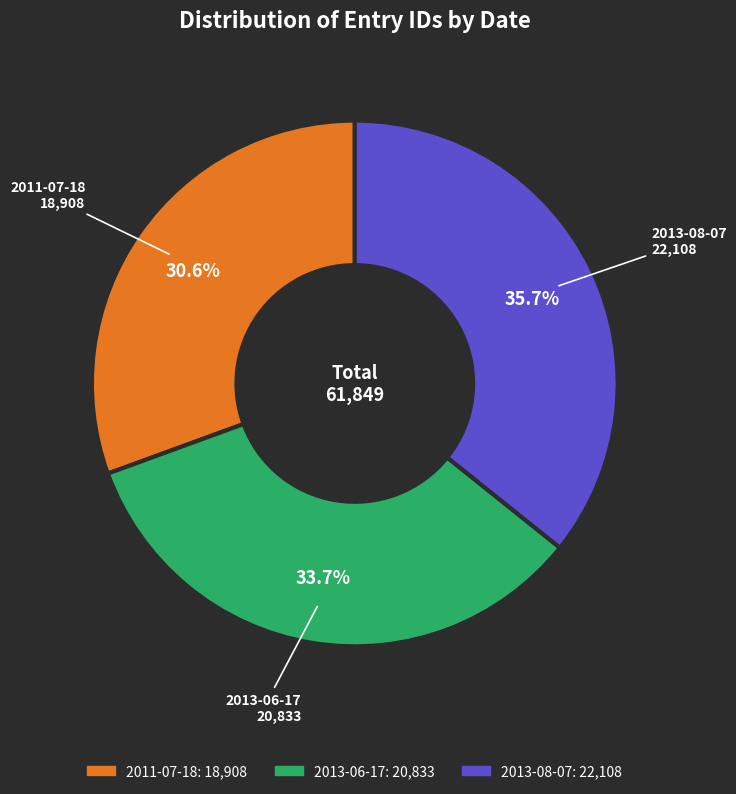

The 2013-08-07 slice represents 36% of the pie. True or false?

True